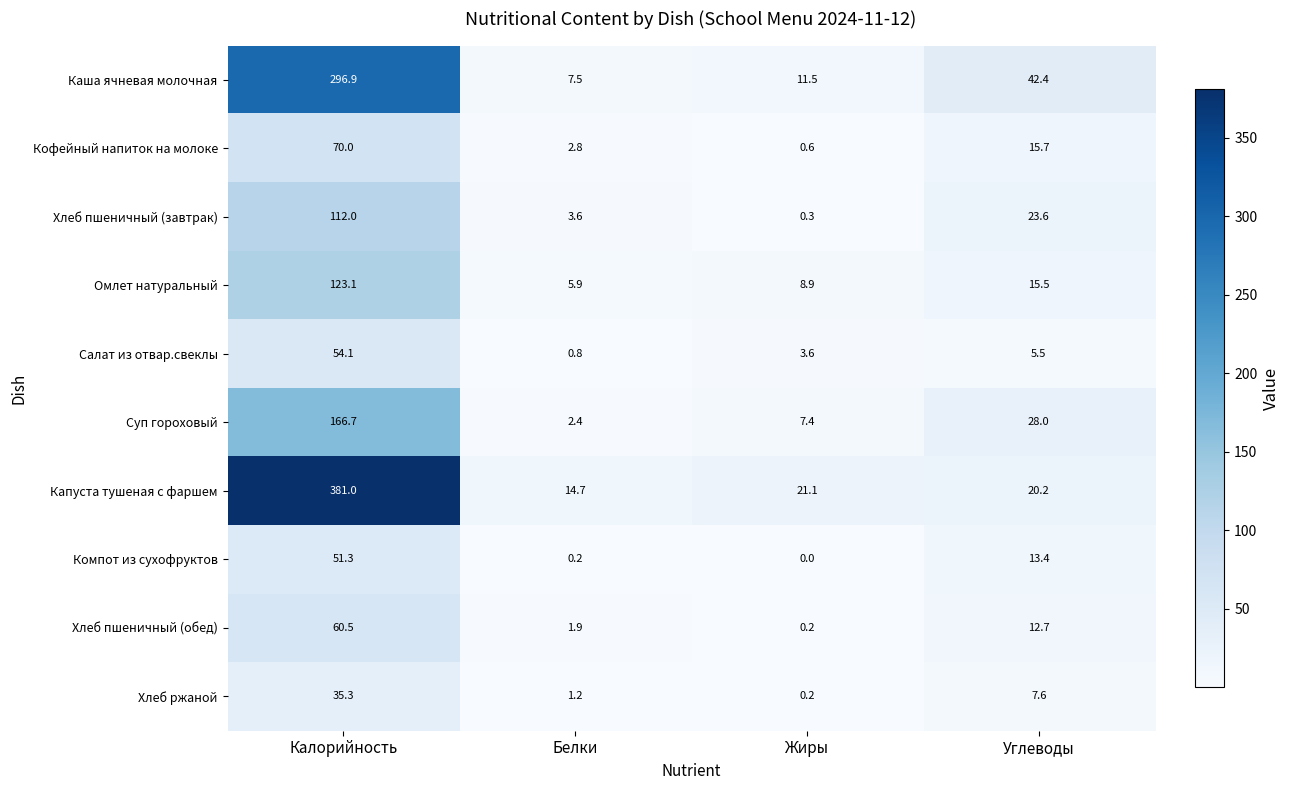

Which series has the largest range (max minus min)?

Капуста тушеная с фаршем